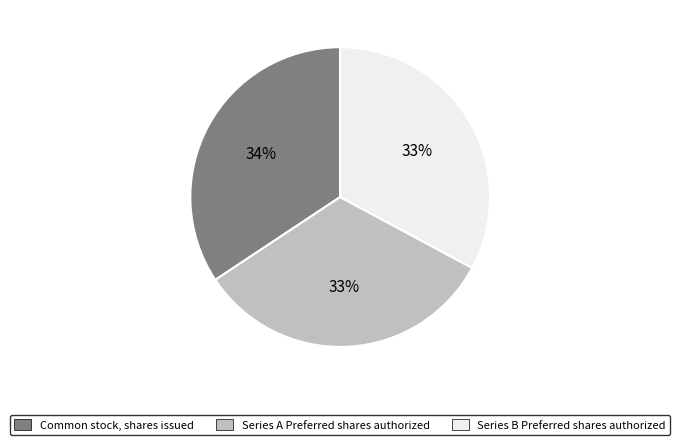

Which category has the biggest portion of the pie?

Common stock, shares issued